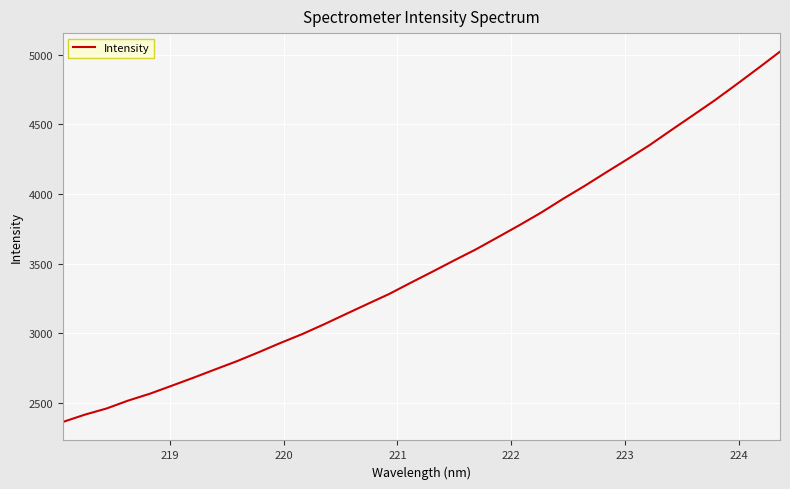

What is the maximum value shown in the chart?

5022.8